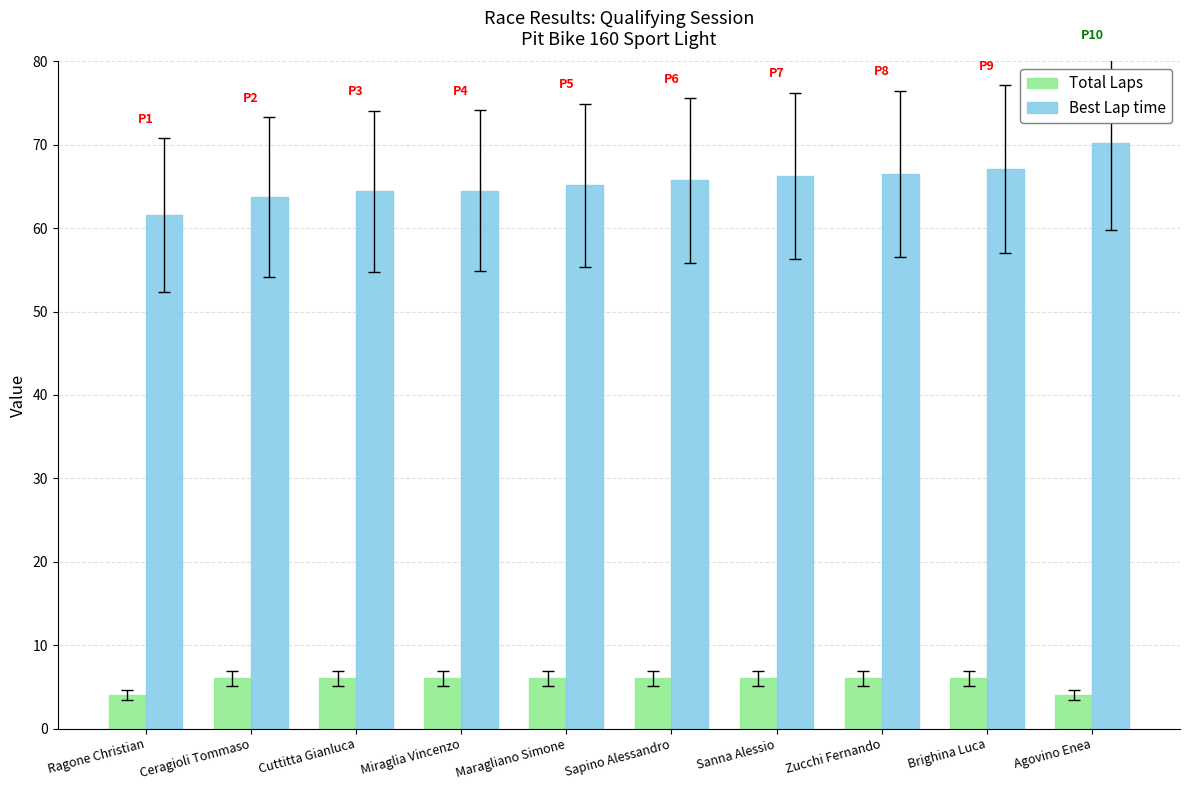

Which label corresponds to the largest value in the chart?

Agovino Enea